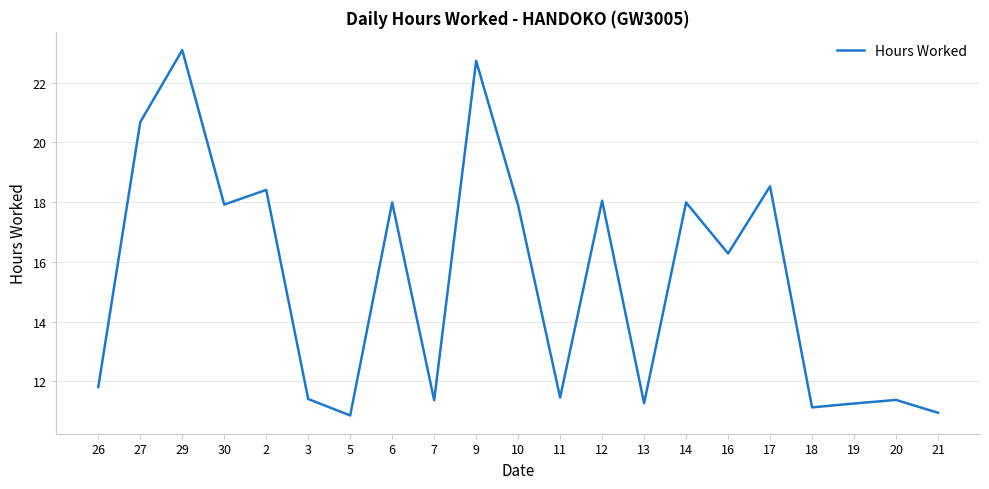

The chart shows a value of 11.4 at 20. True or false?

True